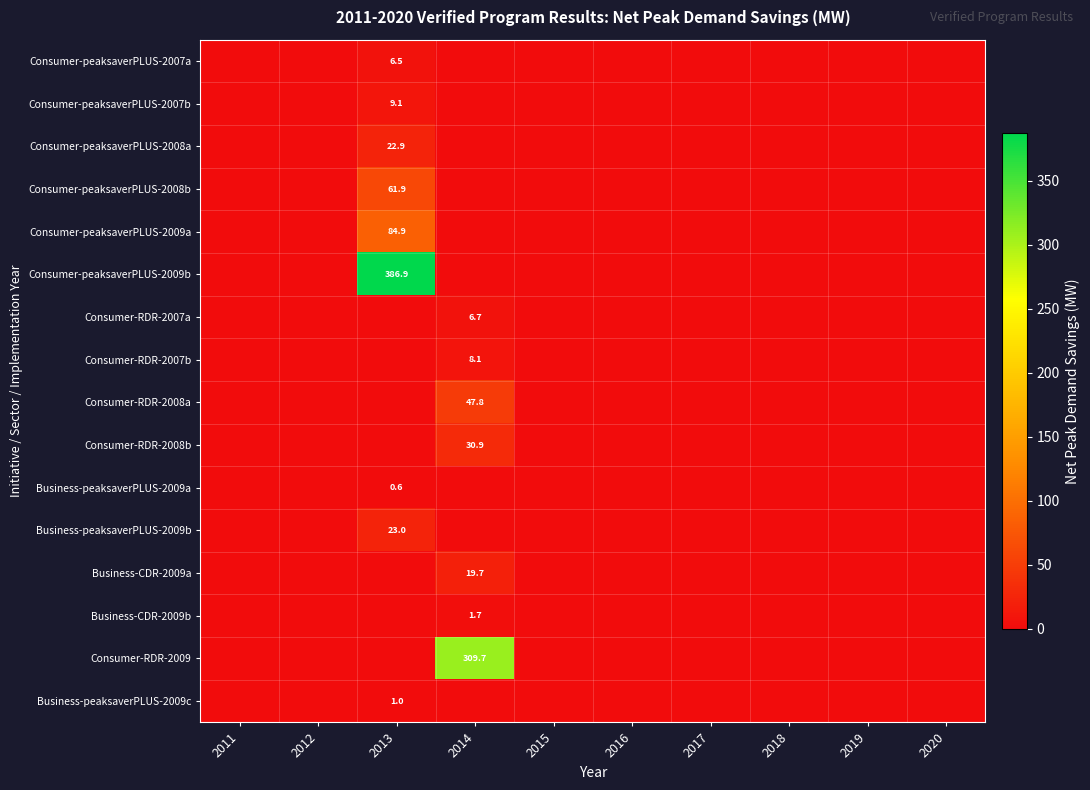

List the series in order of their peak value, lowest first.

Business-peaksaverPLUS-2009a, Business-peaksaverPLUS-2009c, Business-CDR-2009b, Consumer-peaksaverPLUS-2007a, Consumer-RDR-2007a, Consumer-RDR-2007b, Consumer-peaksaverPLUS-2007b, Business-CDR-2009a, Consumer-peaksaverPLUS-2008a, Business-peaksaverPLUS-2009b, Consumer-RDR-2008b, Consumer-RDR-2008a, Consumer-peaksaverPLUS-2008b, Consumer-peaksaverPLUS-2009a, Consumer-RDR-2009, Consumer-peaksaverPLUS-2009b